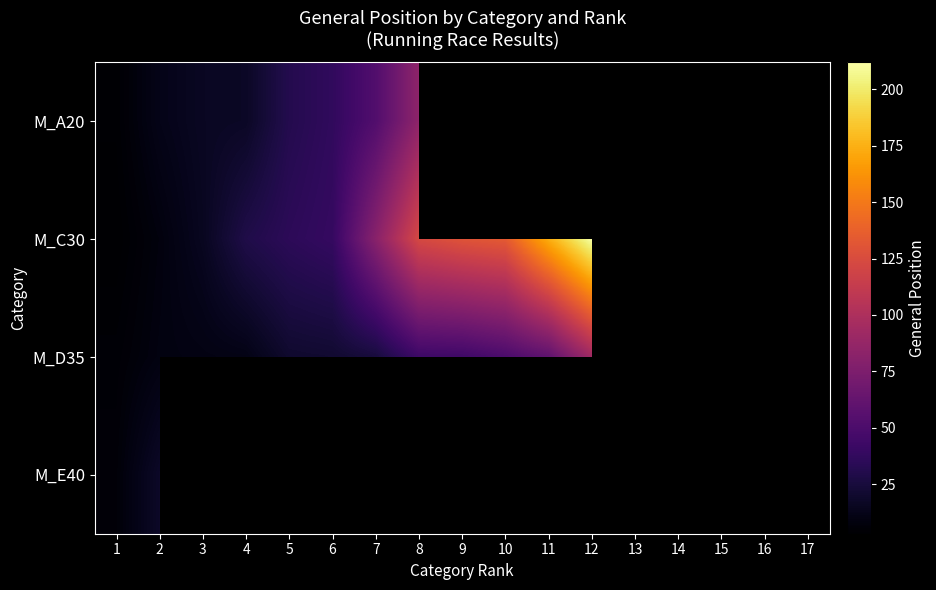

How many data points in M_D35 are less than 44?

8